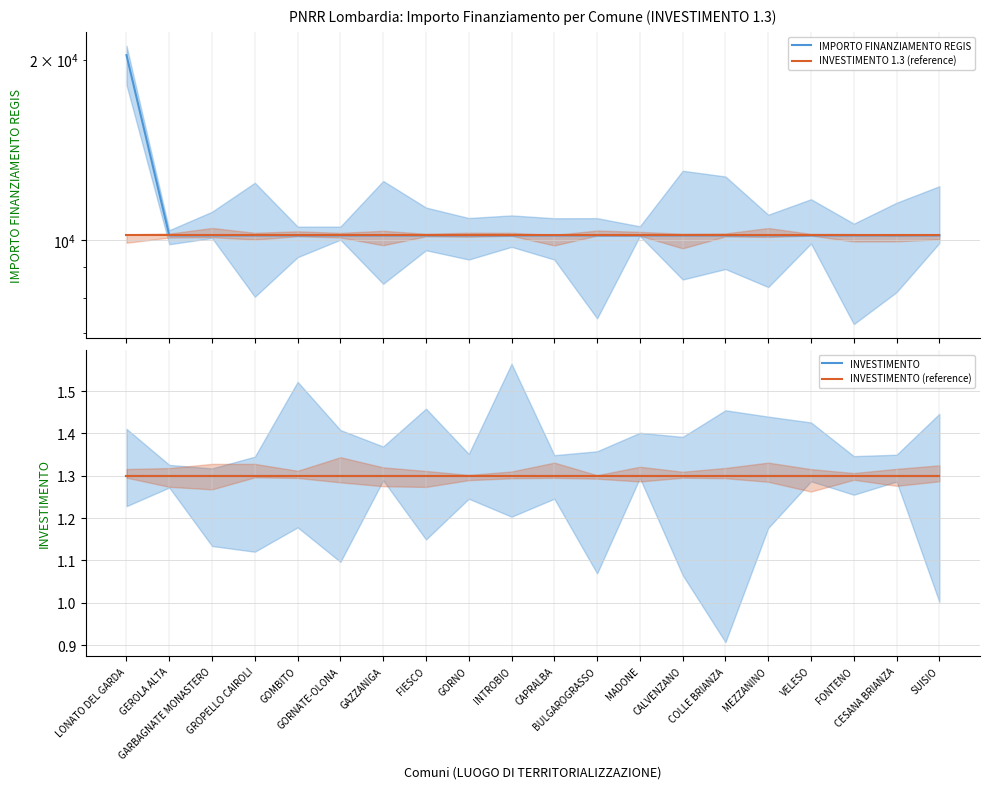

What position from the left is GEROLA ALTA?

2